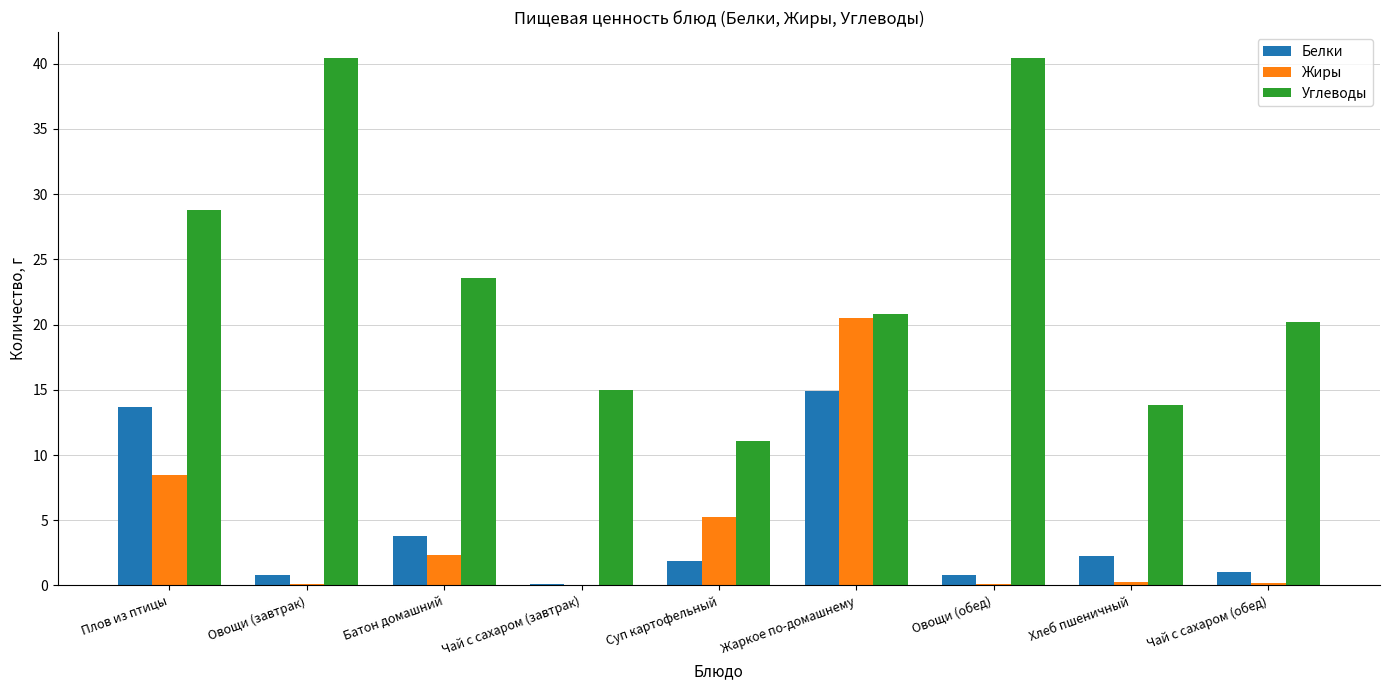

How many groups of bars are there?

9